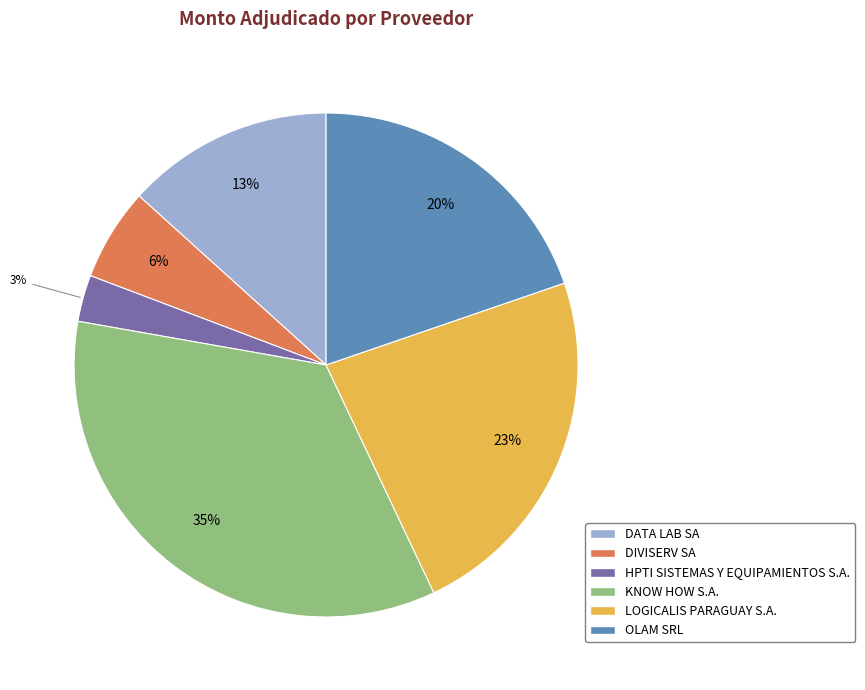

Do DATA LAB SA and HPTI SISTEMAS Y EQUIPAMIENTOS S.A. together represent more than half of the pie?

No